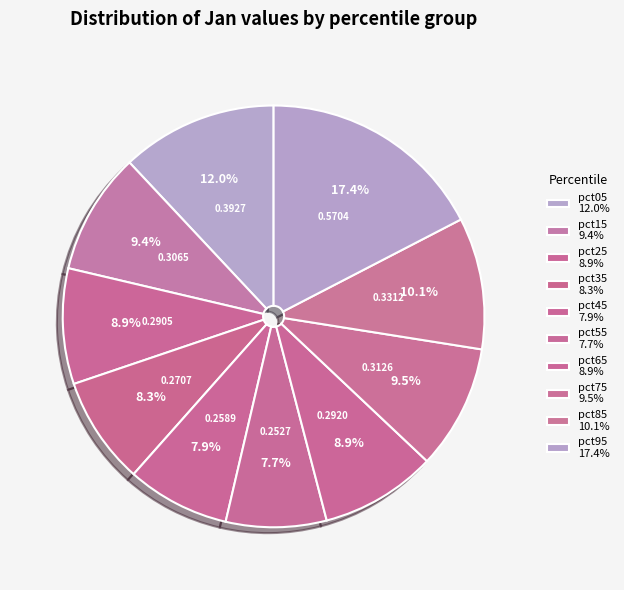

Is it true that pct45 is 2% of the pie?

False